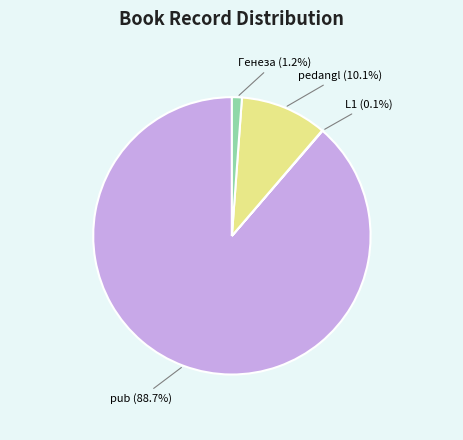

Does pub account for over 50% of the chart?

Yes